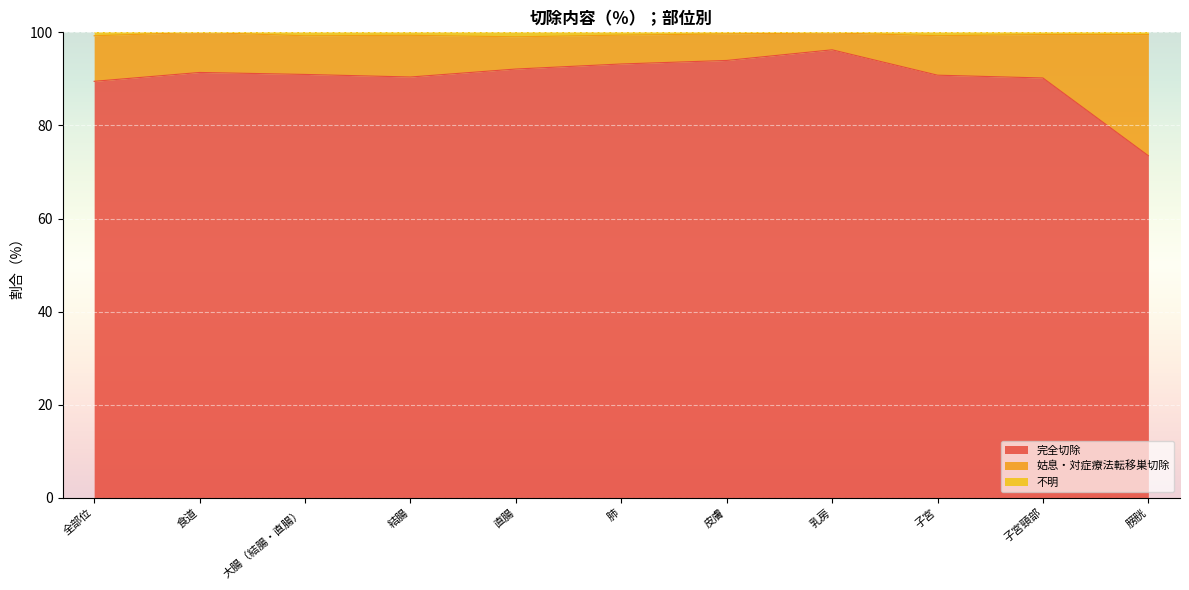

What is the minimum value for 完全切除?

73.5